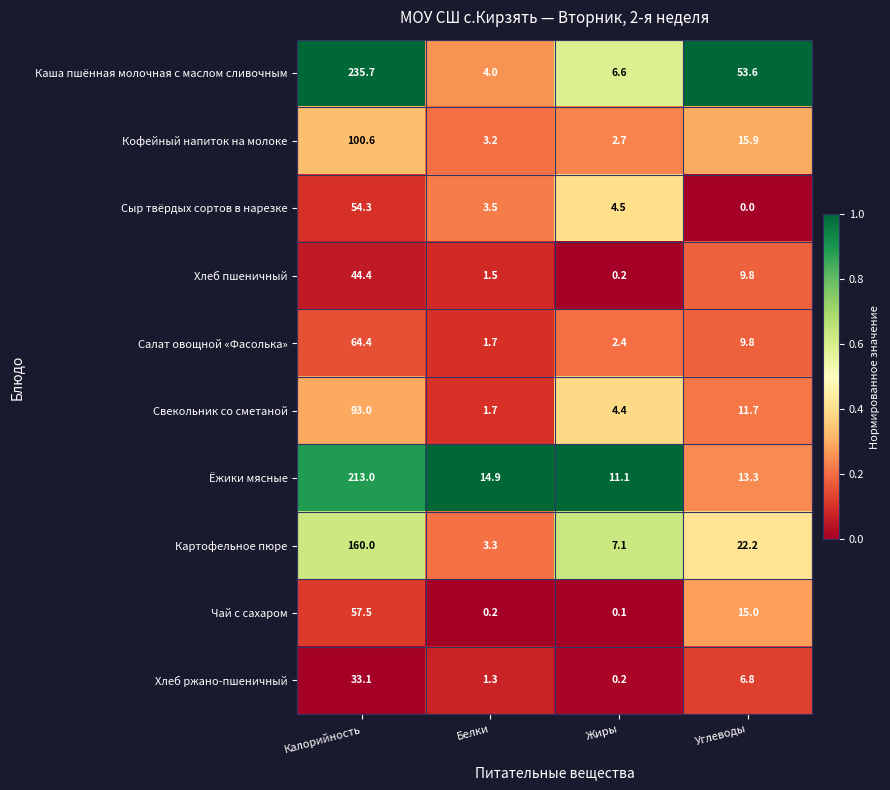

What is the difference between the Каша пшённая молочная с маслом сливочным values at Жиры and Калорийность?

229.1